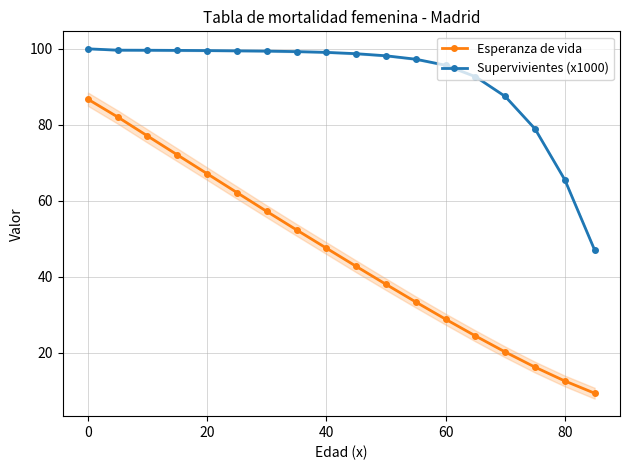

What are all the series names shown in the legend?

Esperanza de vida, Supervivientes (x1000)